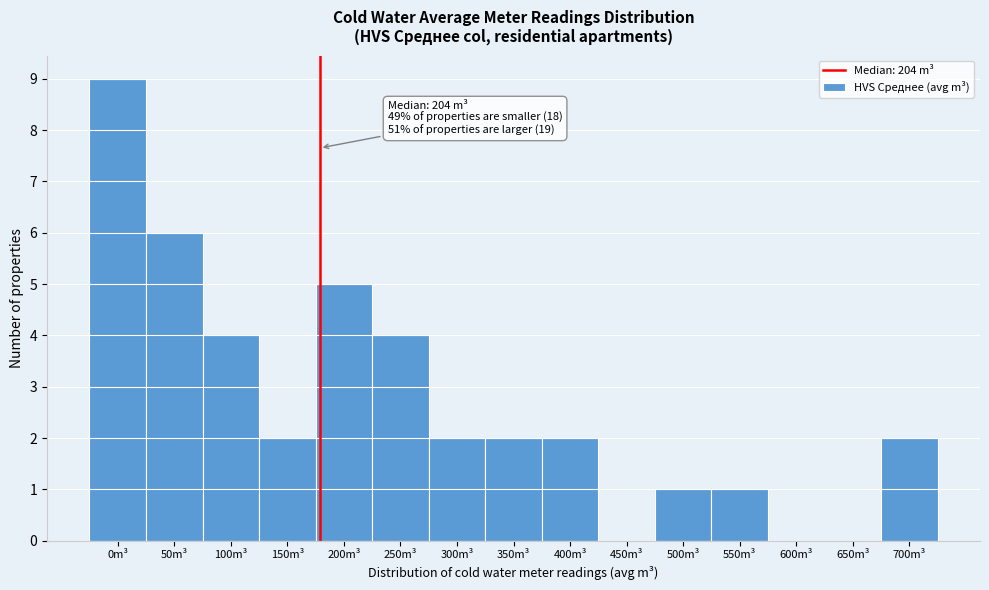

Reading right to left, list all the values displayed in this chart.

700m³=2	650m³=0	600m³=0	550m³=1	500m³=1	450m³=0	400m³=2	350m³=2	300m³=2	250m³=4	200m³=5	150m³=2	100m³=4	50m³=6	0m³=9